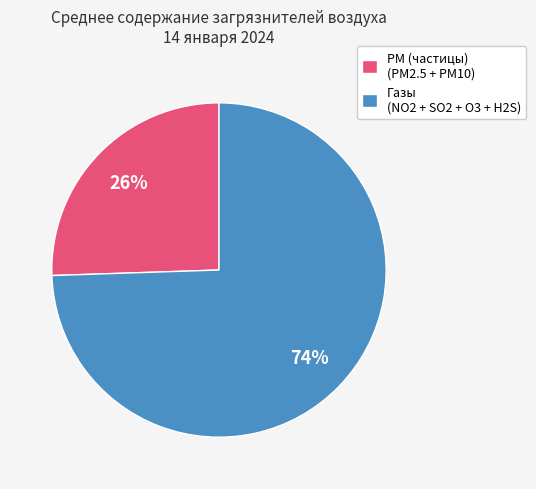

Between Газы (NO2 + SO2 + O3 + H2S) and PM (частицы) (PM2.5 + PM10), which is larger?

Газы (NO2 + SO2 + O3 + H2S)